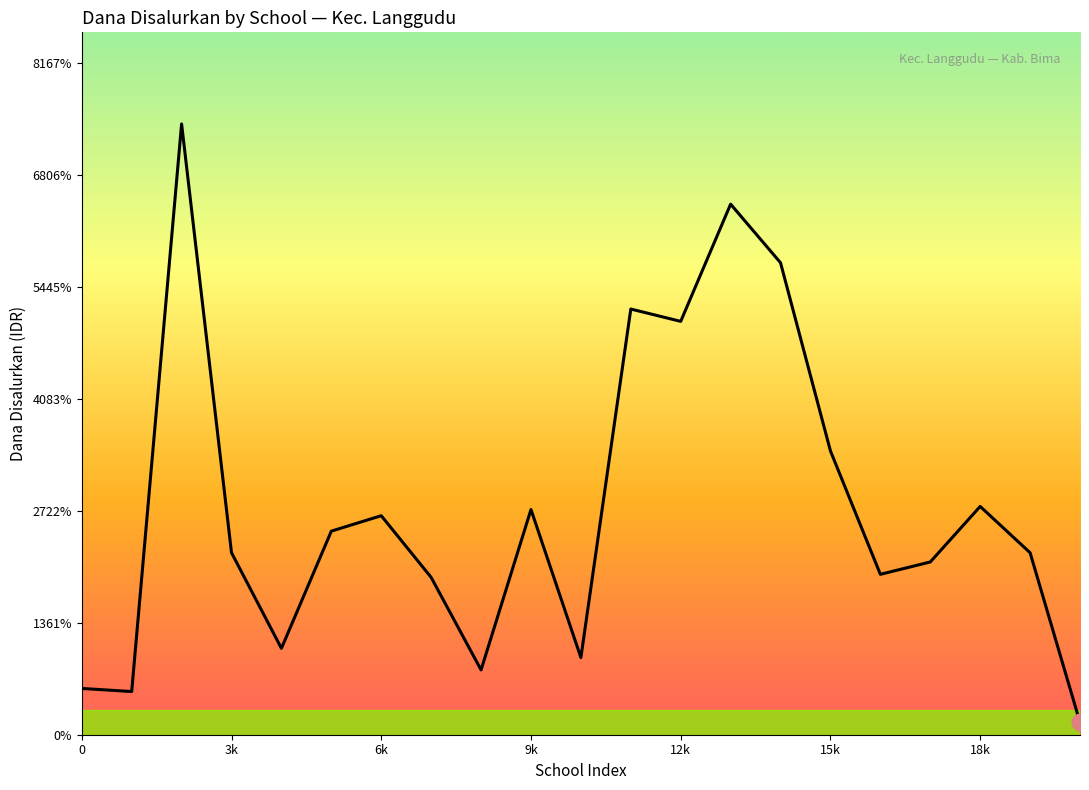

The value at 10 is 13175153. True or false?

False